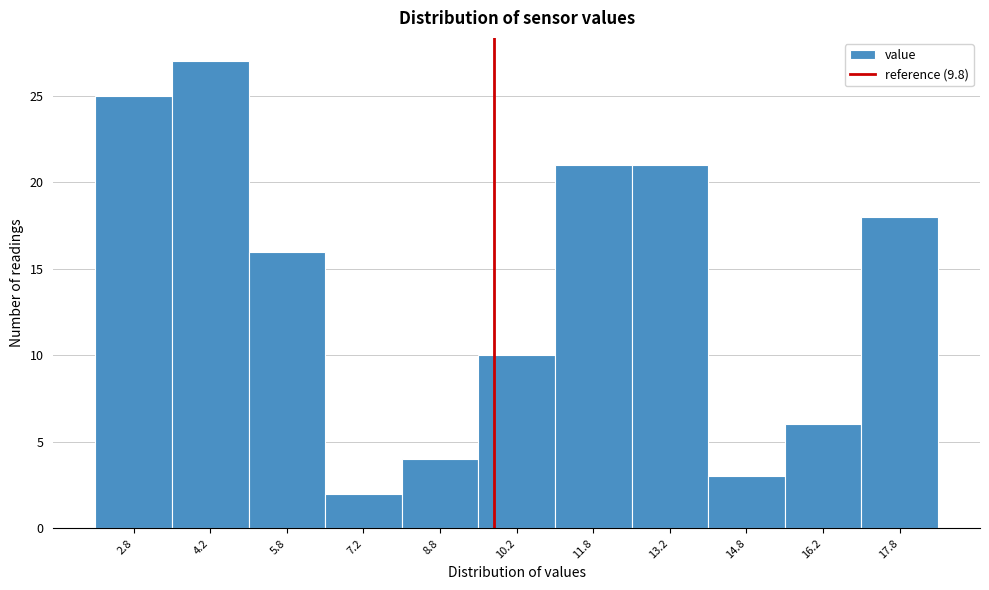

Reading left to right, list every bar in this chart as the range it spans on the x-axis followed by its height. Neither the bar edges nor the heights are printed on the chart, so give them approximately, as read against the axes.

2.0 to 3.5: 25
3.5 to 5.0: 27
5.0 to 6.5: 16
6.5 to 8.0: 2
8.0 to 9.5: 4
9.5 to 11.0: 10
11.0 to 12.5: 21
12.5 to 14.0: 21
14.0 to 15.5: 3
15.5 to 17.0: 6
17.0 to 18.5: 18